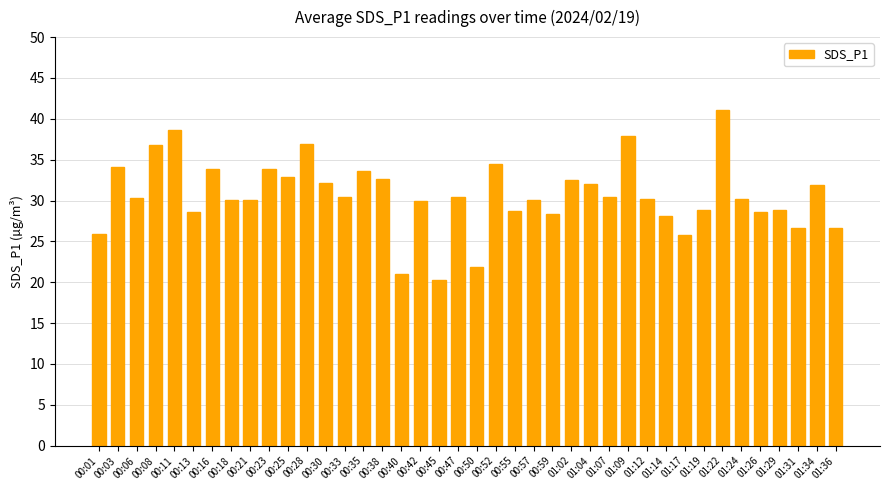

At which category does the chart reach its peak across all series?

01:22